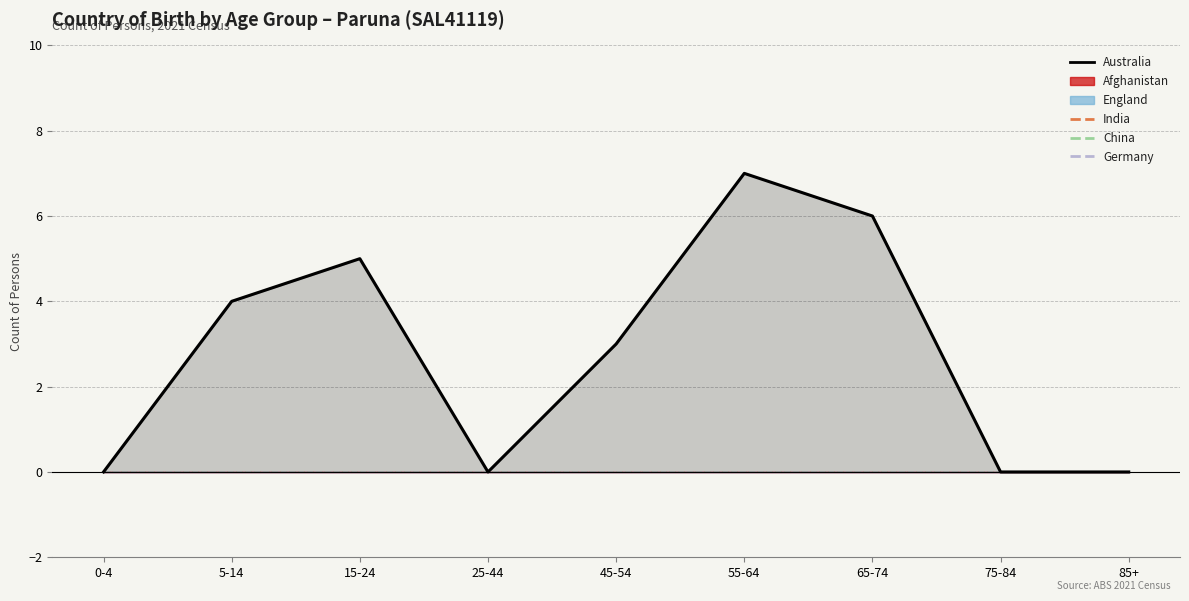

At how many categories does at least one series exceed 3?

4